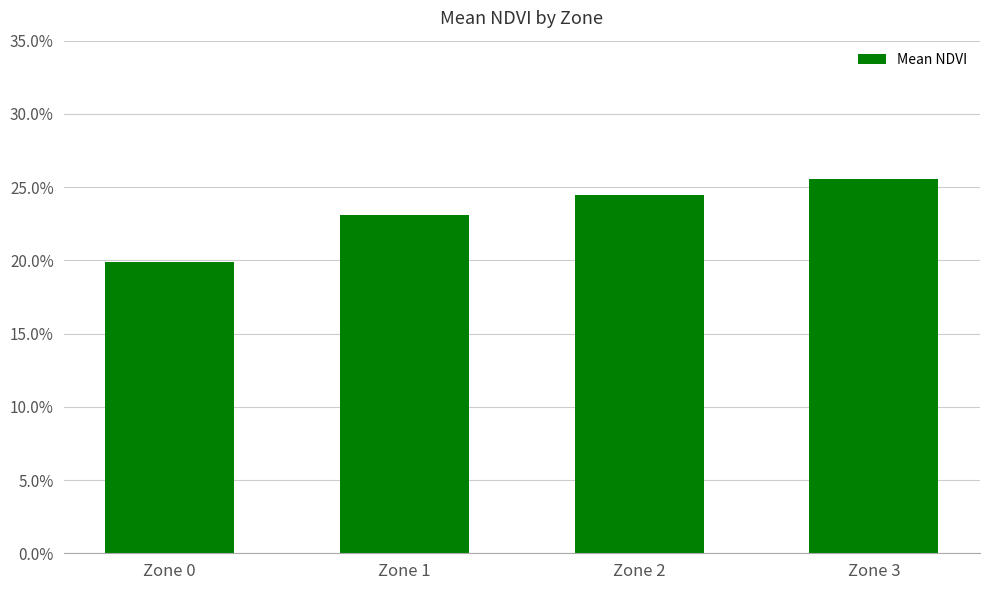

Are the bars horizontal?

No